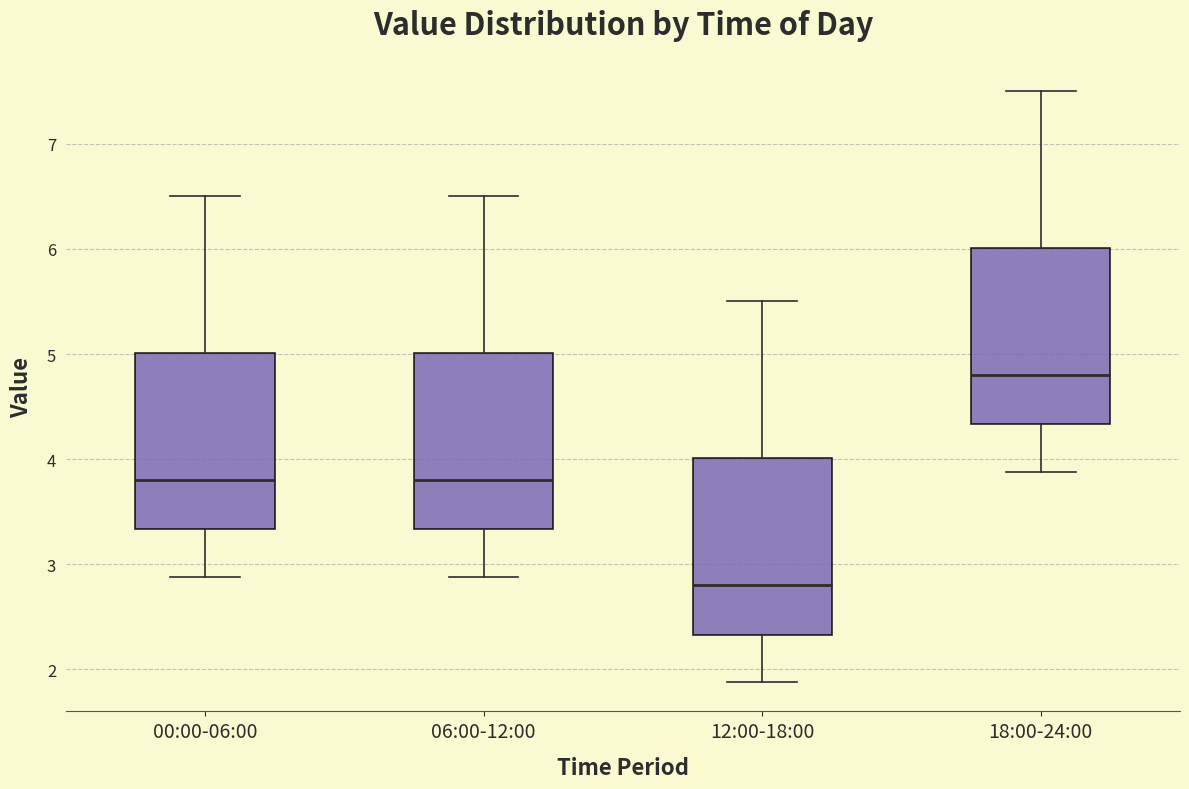

Where is the upper edge of the box for 06:00-12:00 on the y-axis? The values are not printed on the chart, so give them approximately, as read against the axis.

5.0